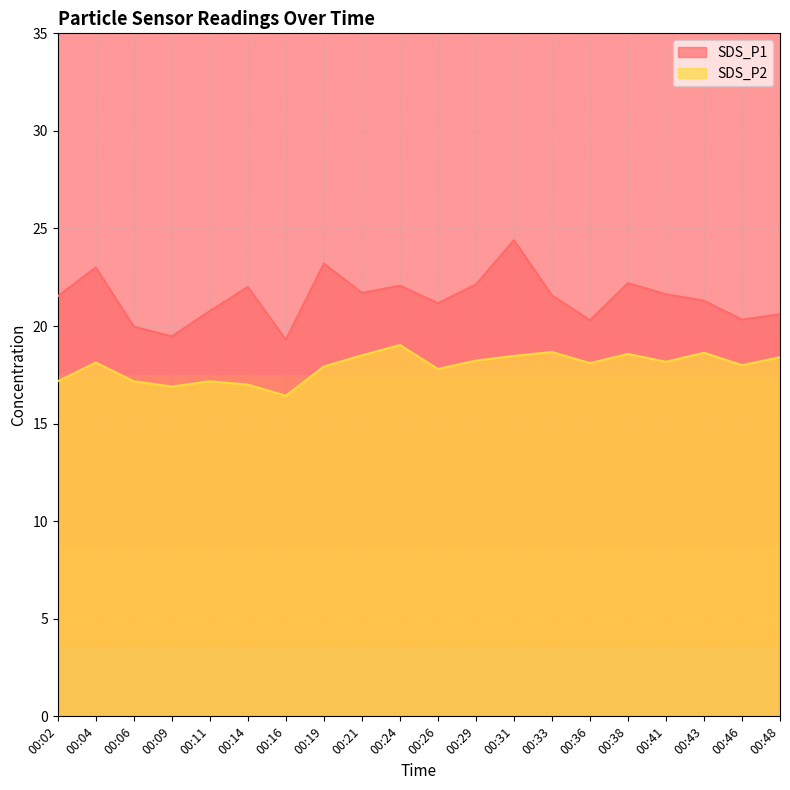

What is the value of the SDS_P1 point at the 11th from the left?

21.2